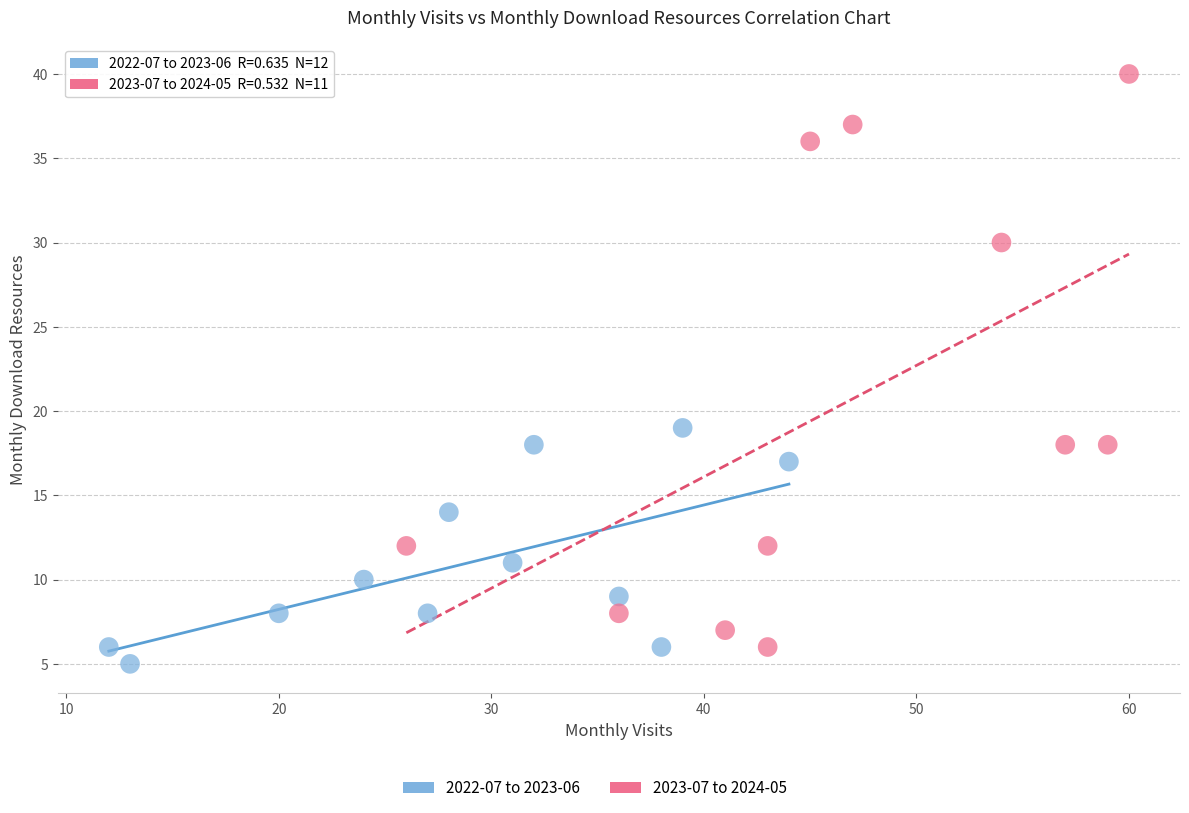

Which series has the largest Y range (max minus min)?

2023-07 to 2024-05